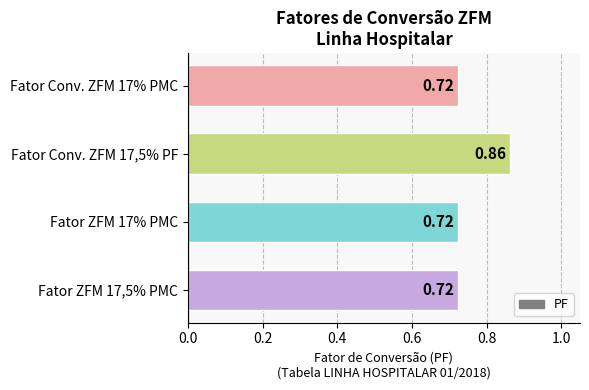

What is the average value?

0.8